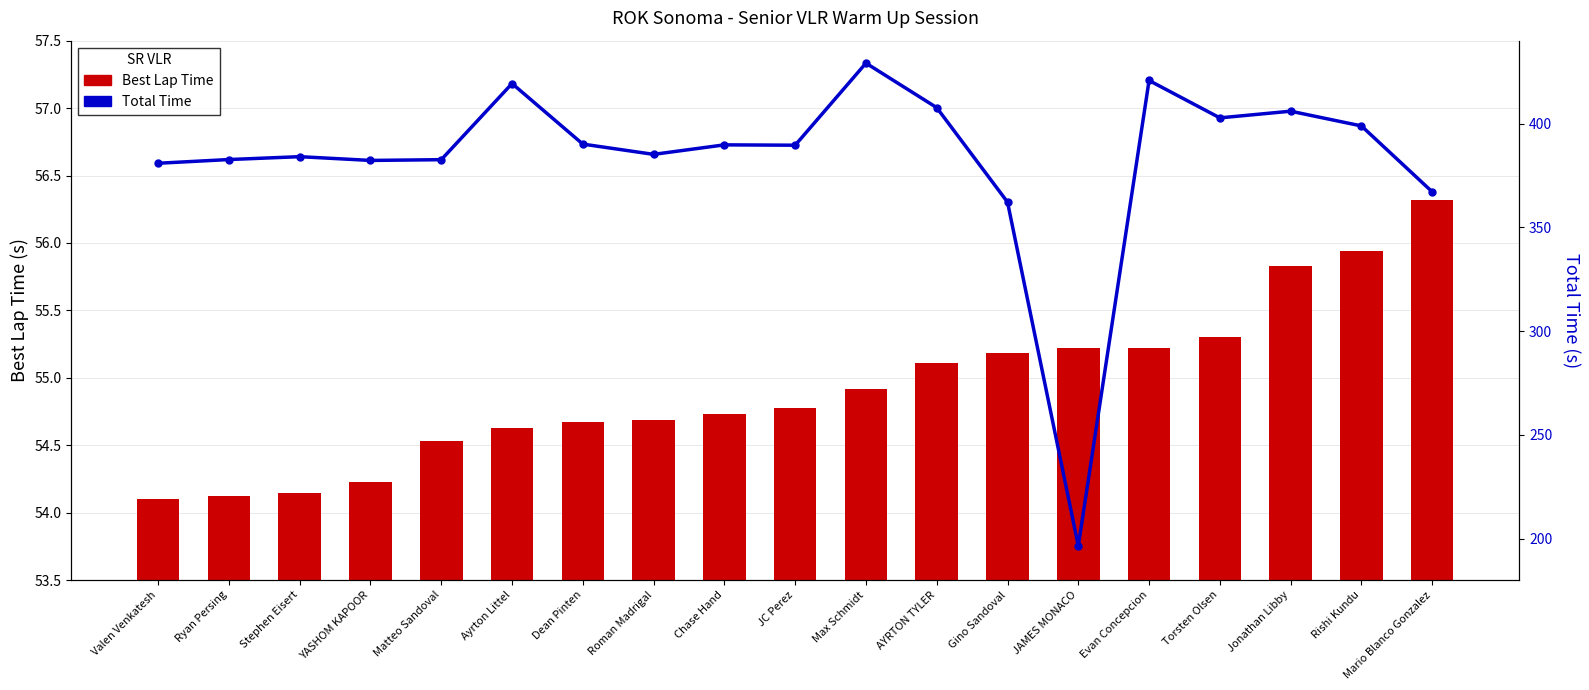

Reading left to right, list all the values displayed in this chart.

Best Lap Time: 54.1	54.1	54.1	54.2	54.5	54.6	54.7	54.7	54.7	54.8	54.9	55.1	55.2	55.2	55.2	55.3	55.8	55.9	56.3
Total Time: 380.9	382.7	384.1	382.3	382.6	419.3	390.1	385.2	389.8	389.6	429.2	407.7	362.2	196.4	420.8	402.8	406.0	398.9	367.1